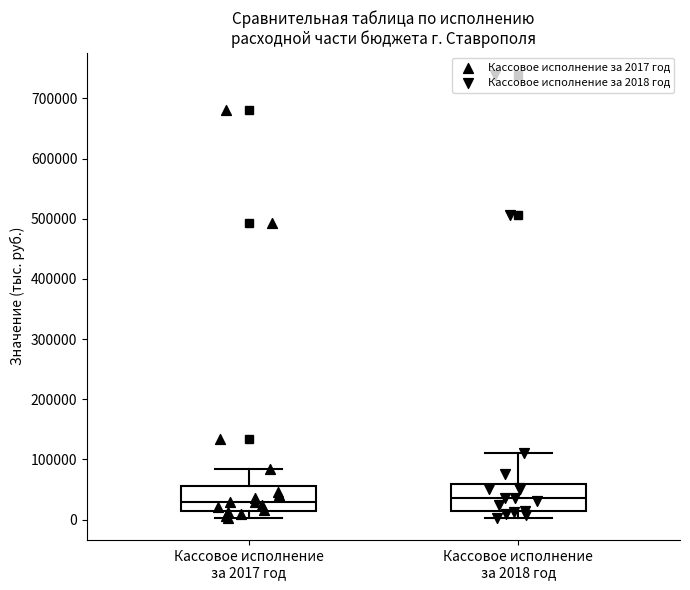

Reading left to right, transcribe this box plot: for each box, give where its median line is, the range the box spans, and where its two whiskers end, as read against the y-axis. The values are not printed on the chart, so give them approximately, as read against the axis.

Кассовое исполнение за 2017 год: median 30000, box 10000 to 60000, whiskers 0 to 80000
Кассовое исполнение за 2018 год: median 40000, box 10000 to 60000, whiskers 0 to 110000